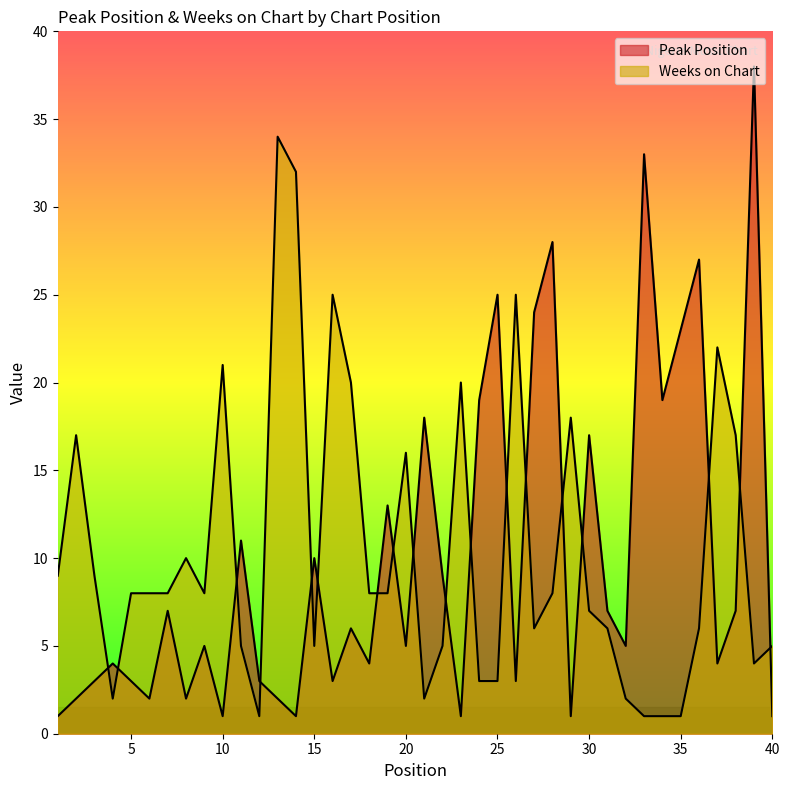

Reading right to left, transcribe all the data shown in this chart.

Peak Position: 40=1	39=38	38=7	37=4	36=27	35=23	34=19	33=33	32=5	31=7	30=17	29=1	28=28	27=24	26=3	25=25	24=19	23=1	22=9	21=18	20=5	19=13	18=4	17=6	16=3	15=10	14=1	13=2	12=3	11=11	10=1	9=5	8=2	7=7	6=2	5=3	4=4	3=3	2=2	1=1
Weeks on Chart: 40=5	39=4	38=17	37=22	36=6	35=1	34=1	33=1	32=2	31=6	30=7	29=18	28=8	27=6	26=25	25=3	24=3	23=20	22=5	21=2	20=16	19=8	18=8	17=20	16=25	15=5	14=32	13=34	12=1	11=5	10=21	9=8	8=10	7=8	6=8	5=8	4=2	3=9	2=17	1=9